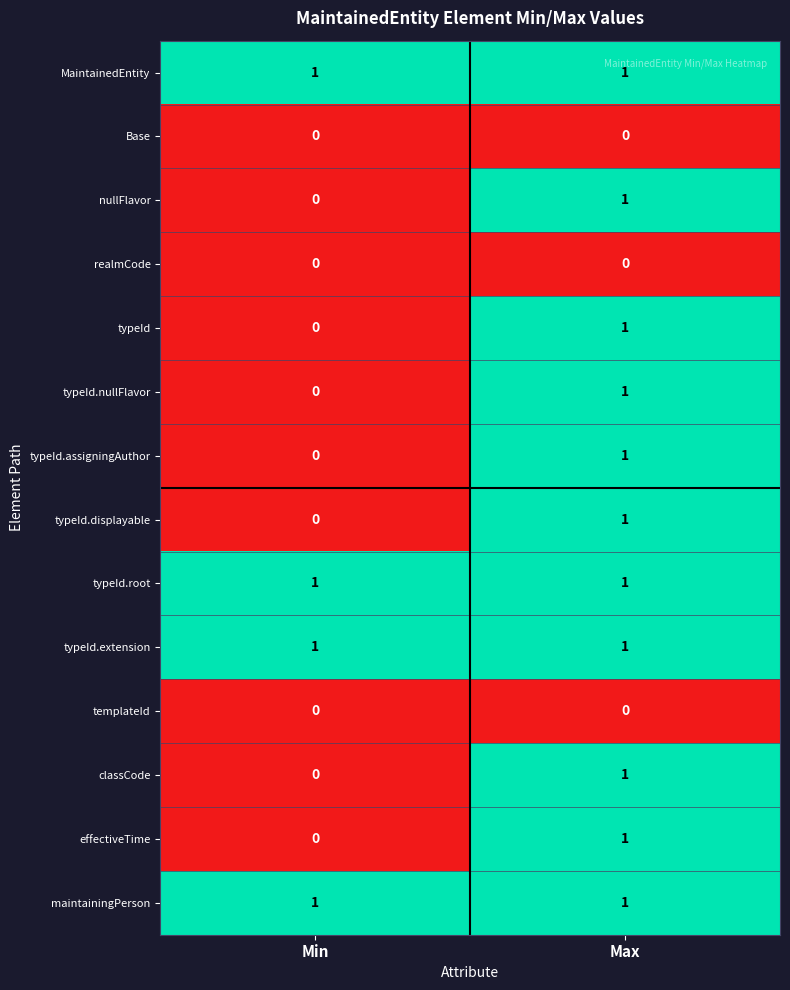

Is the value of typeId.nullFlavor at Max greater than the value of typeId.assigningAuthor at Min?

Yes